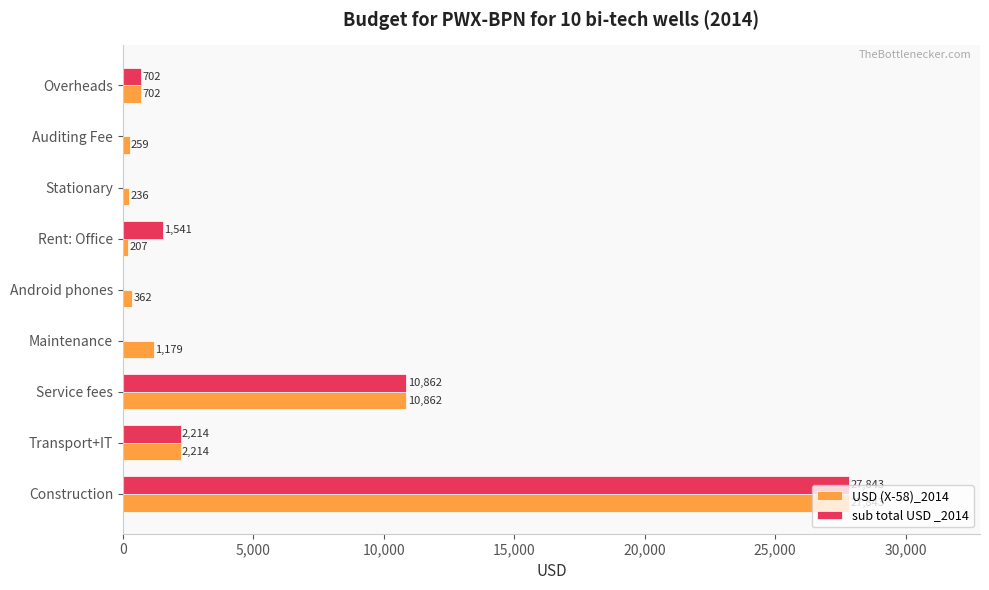

Between Stationary and Auditing Fee, which series saw the biggest shift?

USD (X-58)_2014